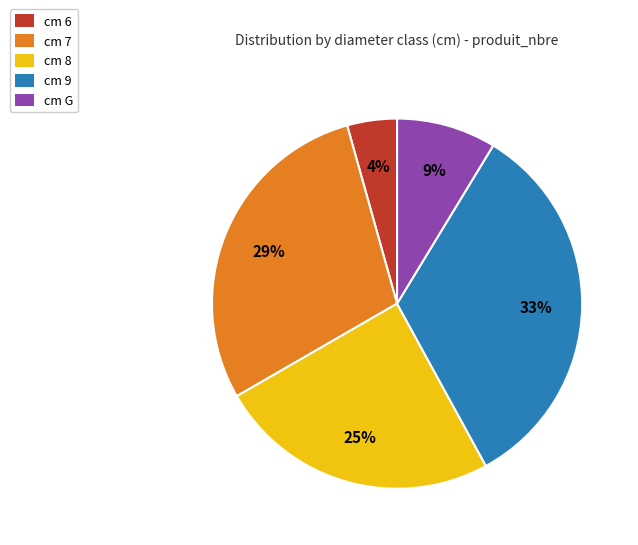

To the nearest percent, what is the average slice percentage?

20%